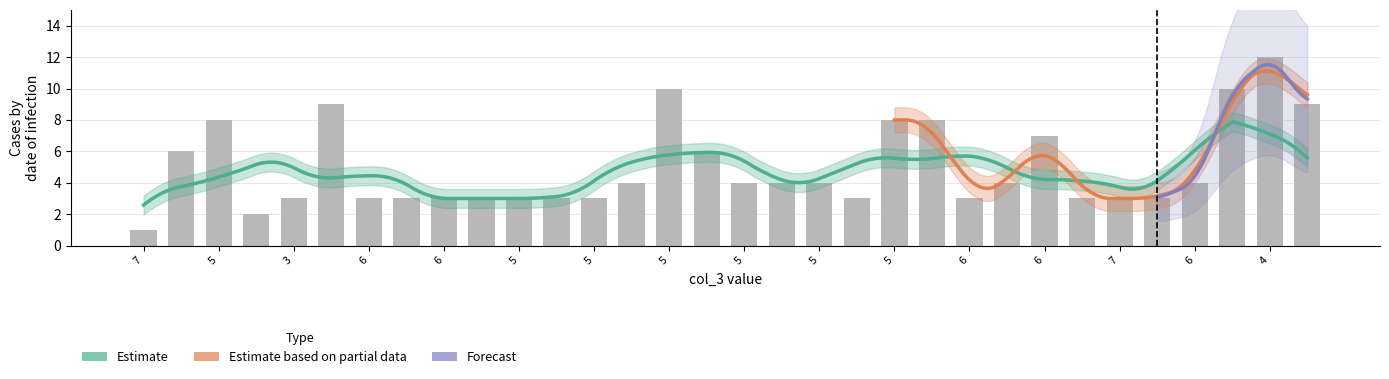

Between 6 and 5, which is larger?

5